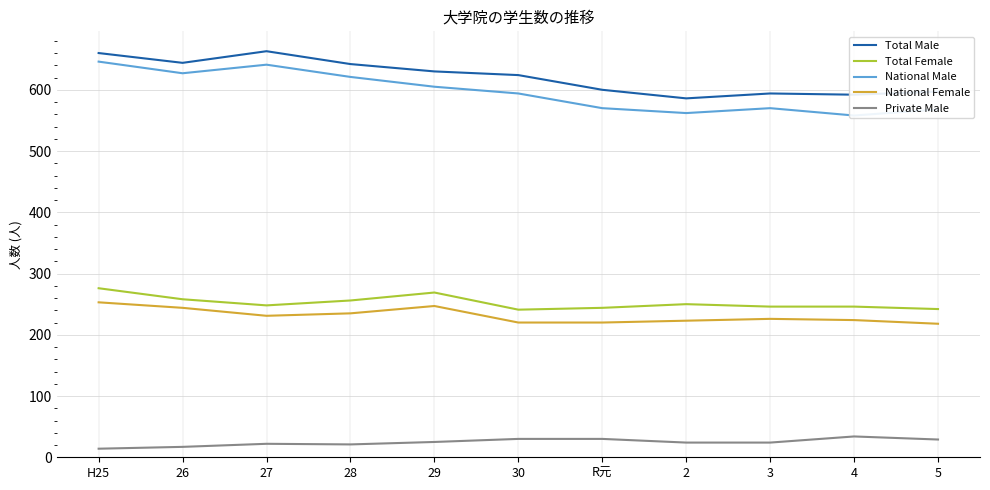

Reading right to left, extract all data points from this chart.

Total Male: 5=597	4=592	3=594	2=586	R元=600	30=624	29=630	28=642	27=663	26=644	H25=660
Total Female: 5=242	4=246	3=246	2=250	R元=244	30=241	29=269	28=256	27=248	26=258	H25=276
National Male: 5=568	4=558	3=570	2=562	R元=570	30=594	29=605	28=621	27=641	26=627	H25=646
National Female: 5=218	4=224	3=226	2=223	R元=220	30=220	29=247	28=235	27=231	26=244	H25=253
Private Male: 5=29	4=34	3=24	2=24	R元=30	30=30	29=25	28=21	27=22	26=17	H25=14